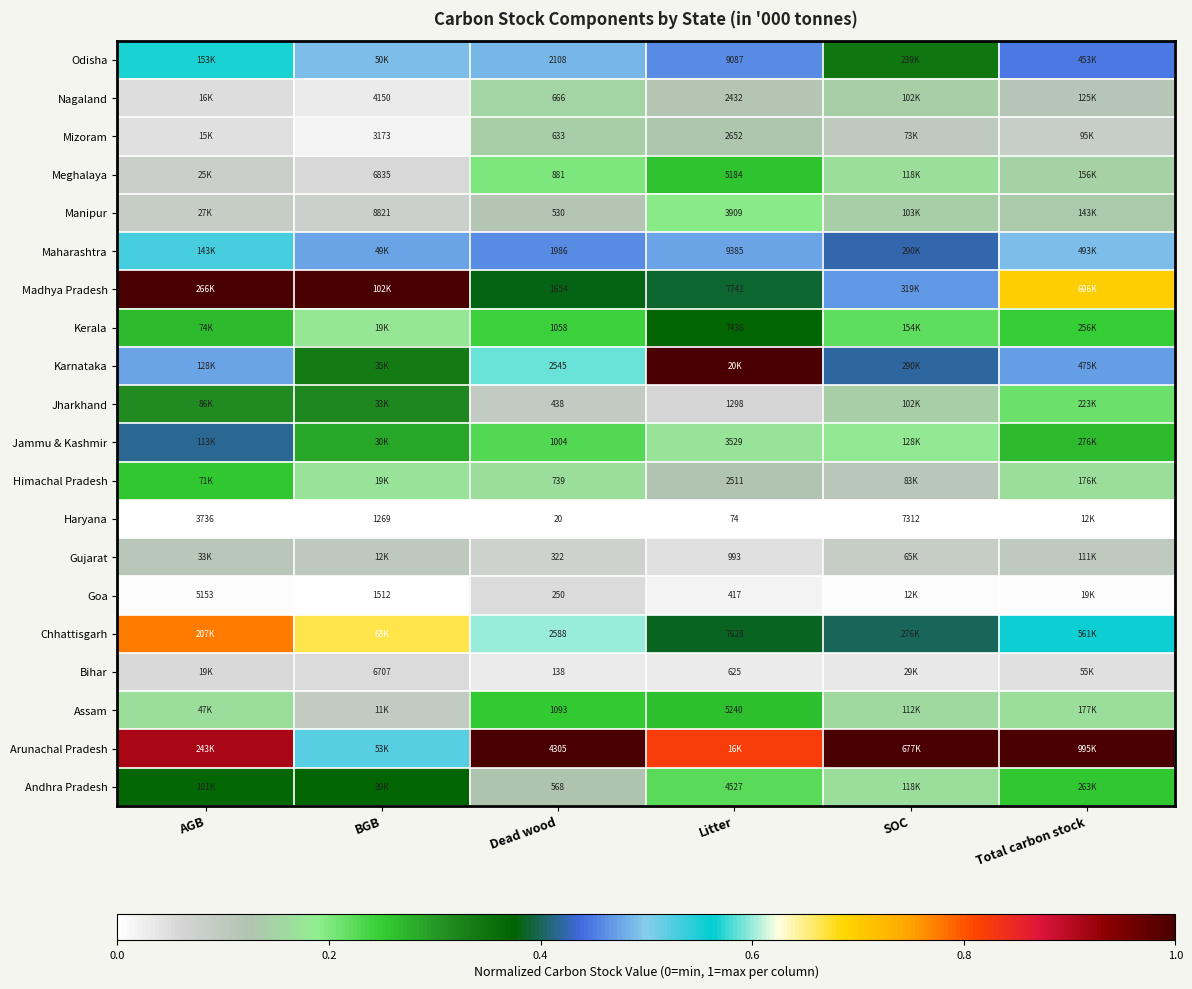

At Dead wood, list the series in order from smallest to largest.

Haryana, Bihar, Goa, Gujarat, Jharkhand, Manipur, Andhra Pradesh, Mizoram, Nagaland, Himachal Pradesh, Meghalaya, Jammu & Kashmir, Kerala, Assam, Madhya Pradesh, Maharashtra, Odisha, Karnataka, Chhattisgarh, Arunachal Pradesh